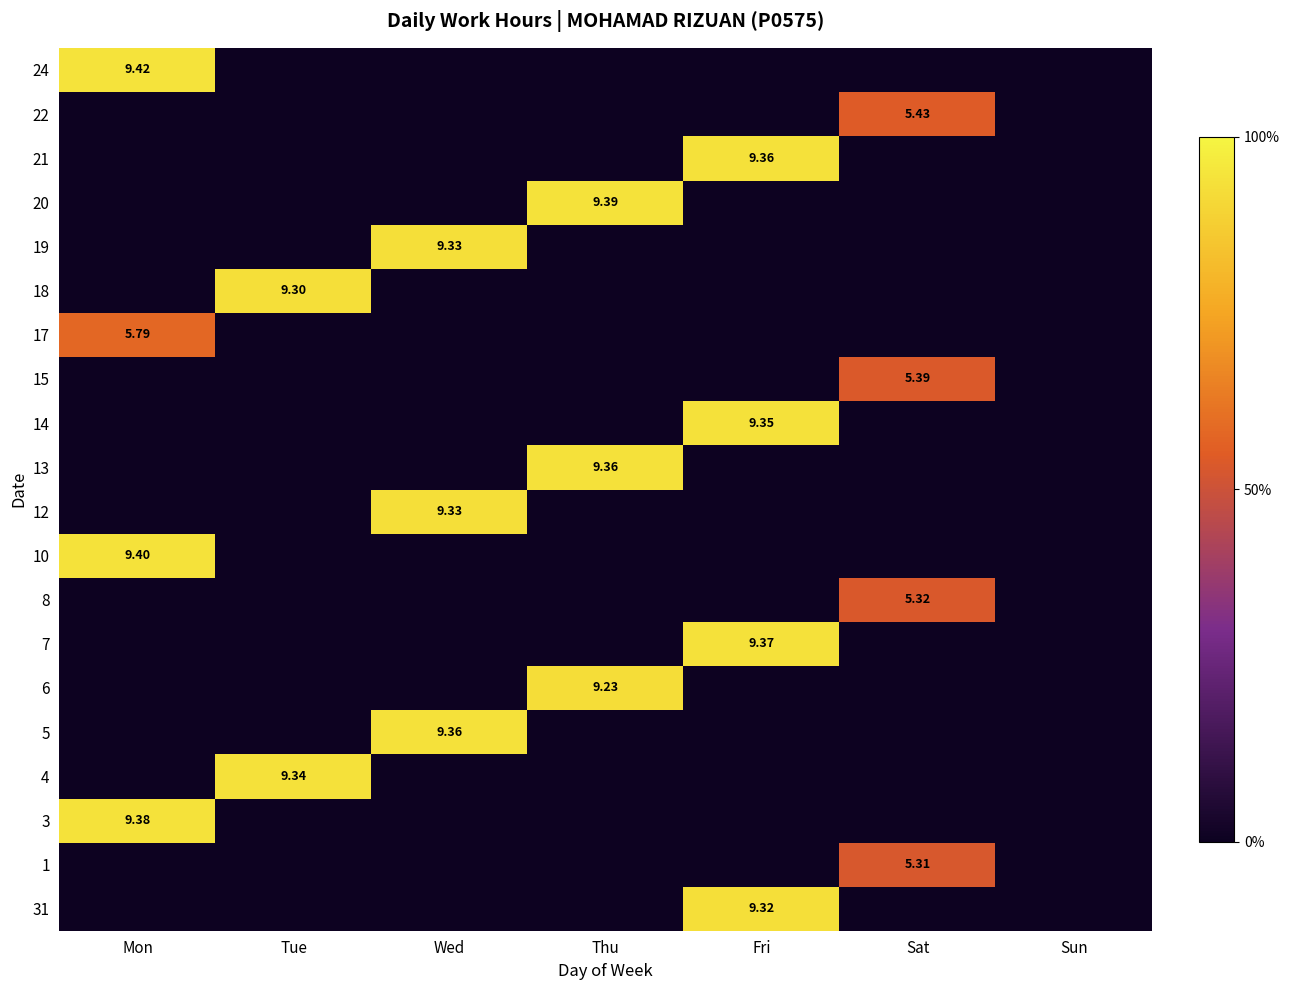

What is the difference between the highest and lowest values at Mon?

9.4